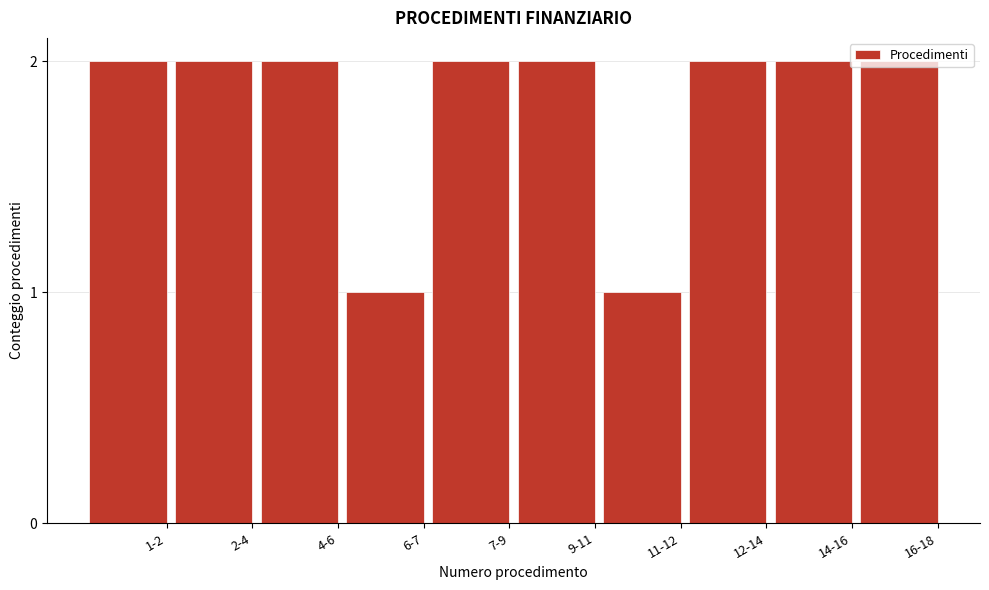

What is the sum of all values?

18